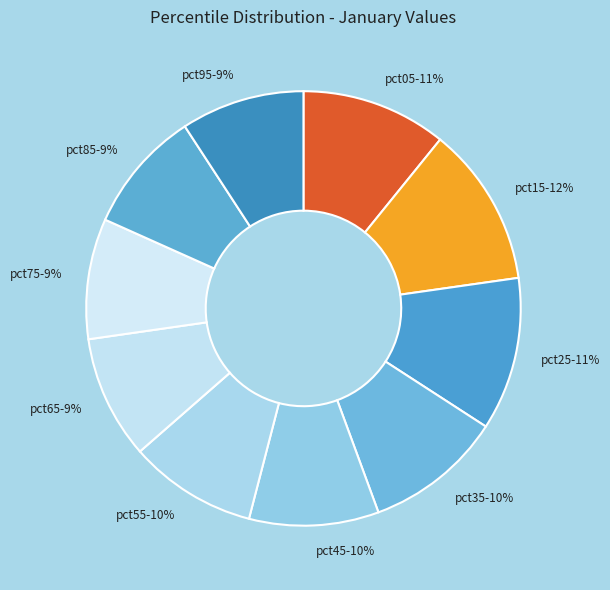

Is the sum of pct45 and pct85 greater than half?

No